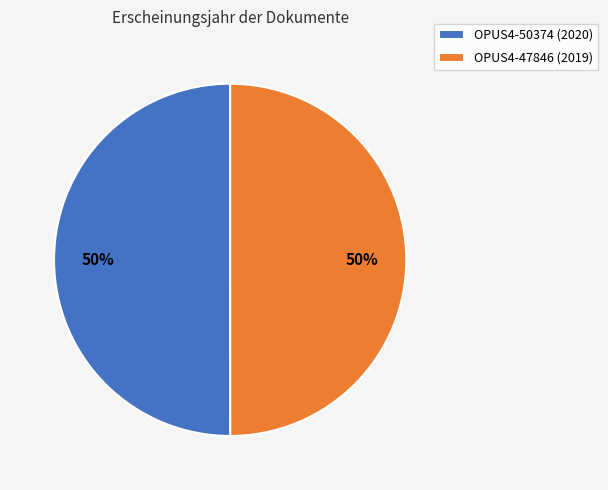

Count the number of slices in the pie.

2